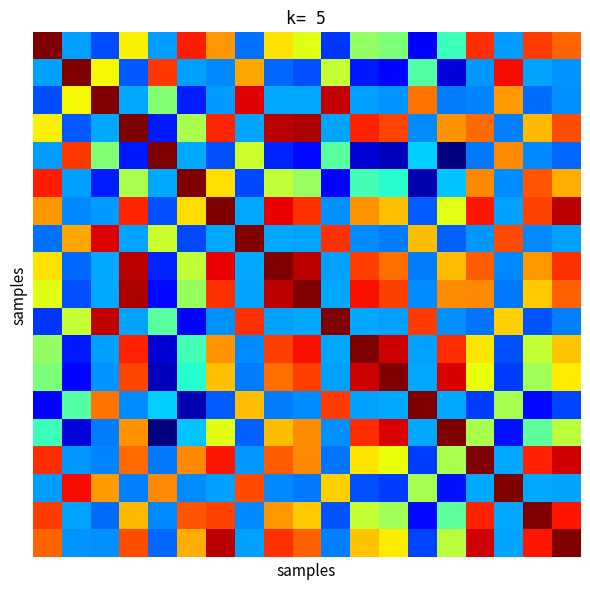

What is the maximum value shown in the chart?

1.0